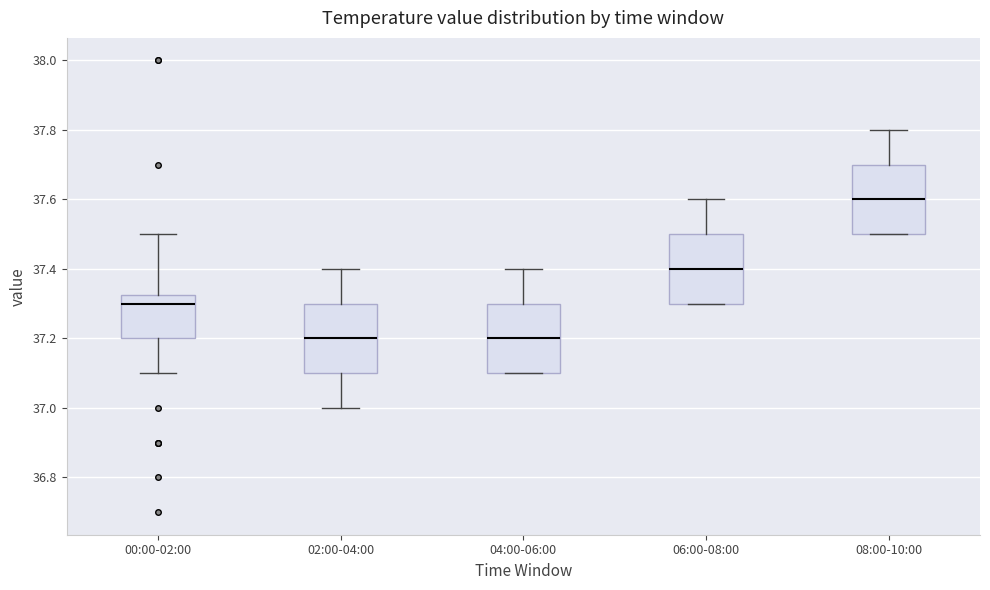

Where is the lower edge of the box for 02:00-04:00 on the y-axis? The values are not printed on the chart, so give them approximately, as read against the axis.

37.10